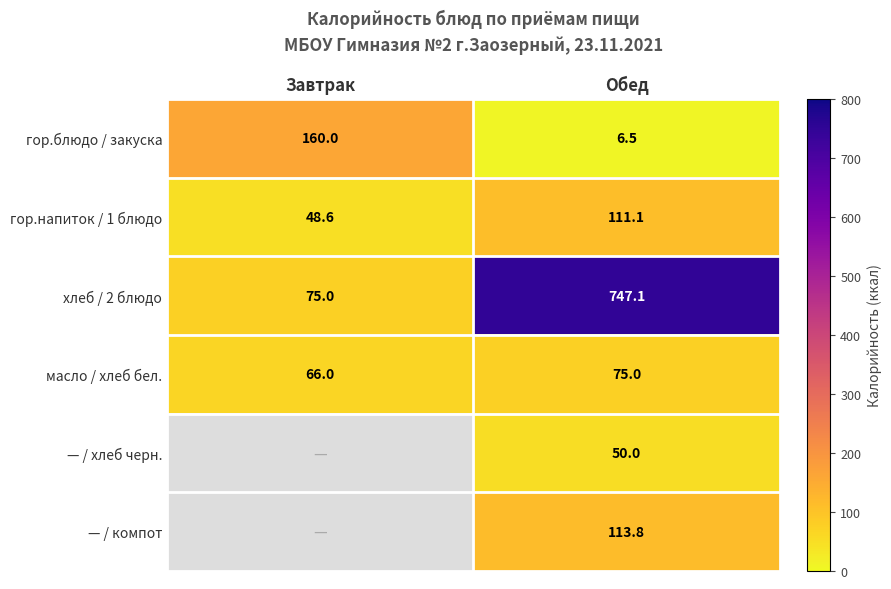

Is the value of — / хлеб черн. at Обед greater than the value of хлеб / 2 блюдо at Завтрак?

No